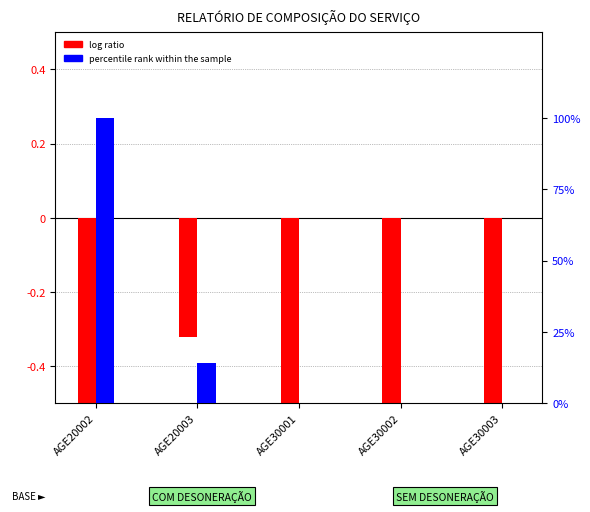

How many data points does each series have?

5